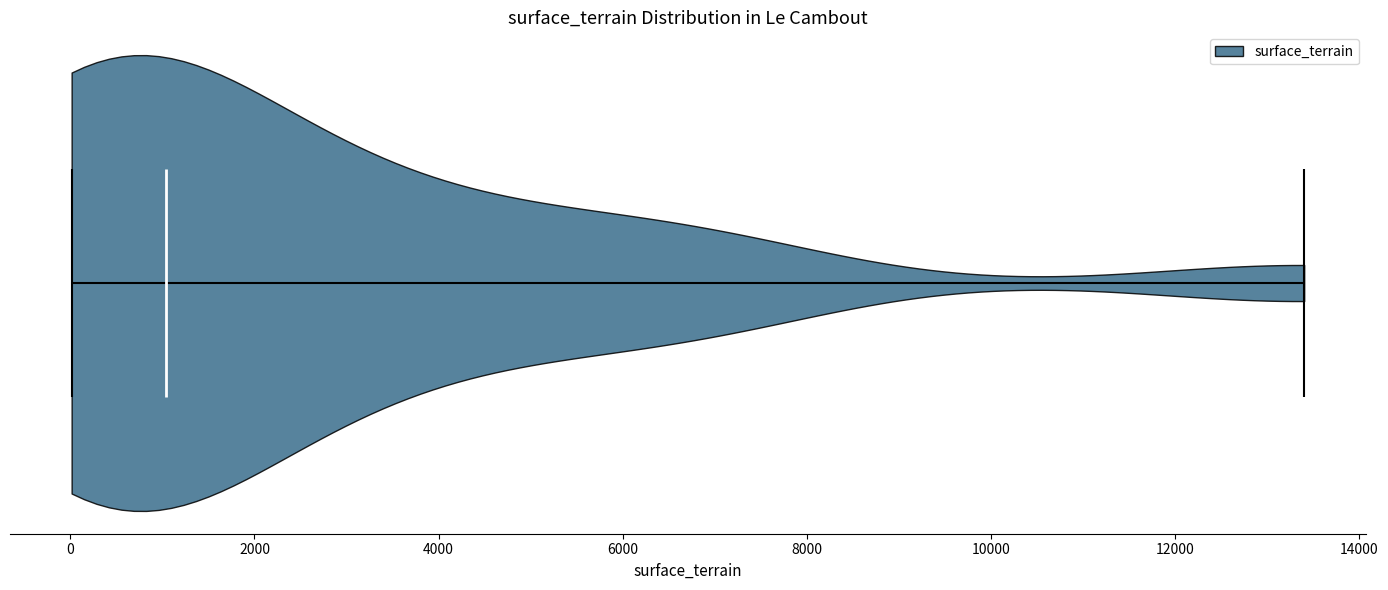

Read this violin plot against the x-axis: where its median line is, and the lowest and highest points the violin reaches. The values are not printed on the chart, so give them approximately, as read against the axis.

median line 1000, lowest point 0, highest point 13400